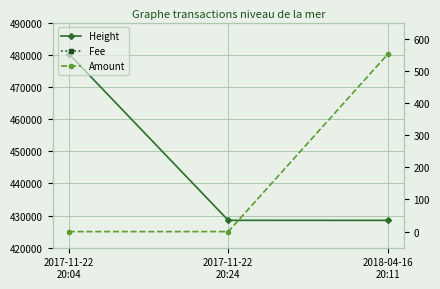

How many data points does each series have?

3